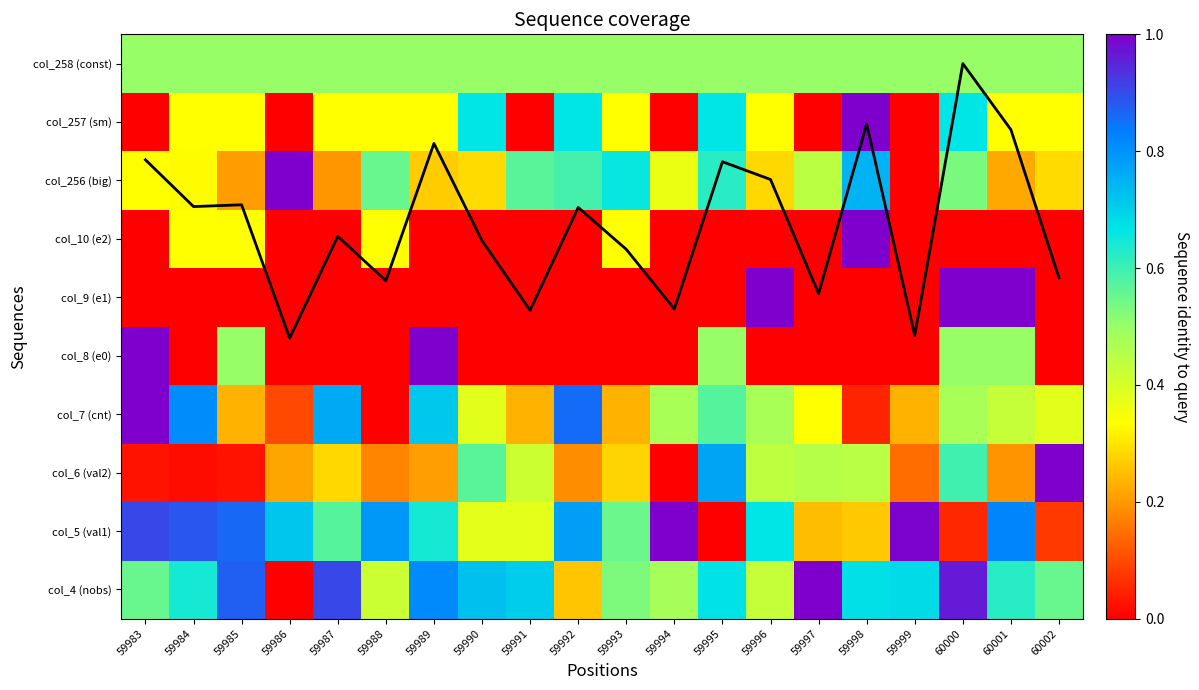

The col_7 (cnt) series shows 1.0 at 59983. True or false?

True